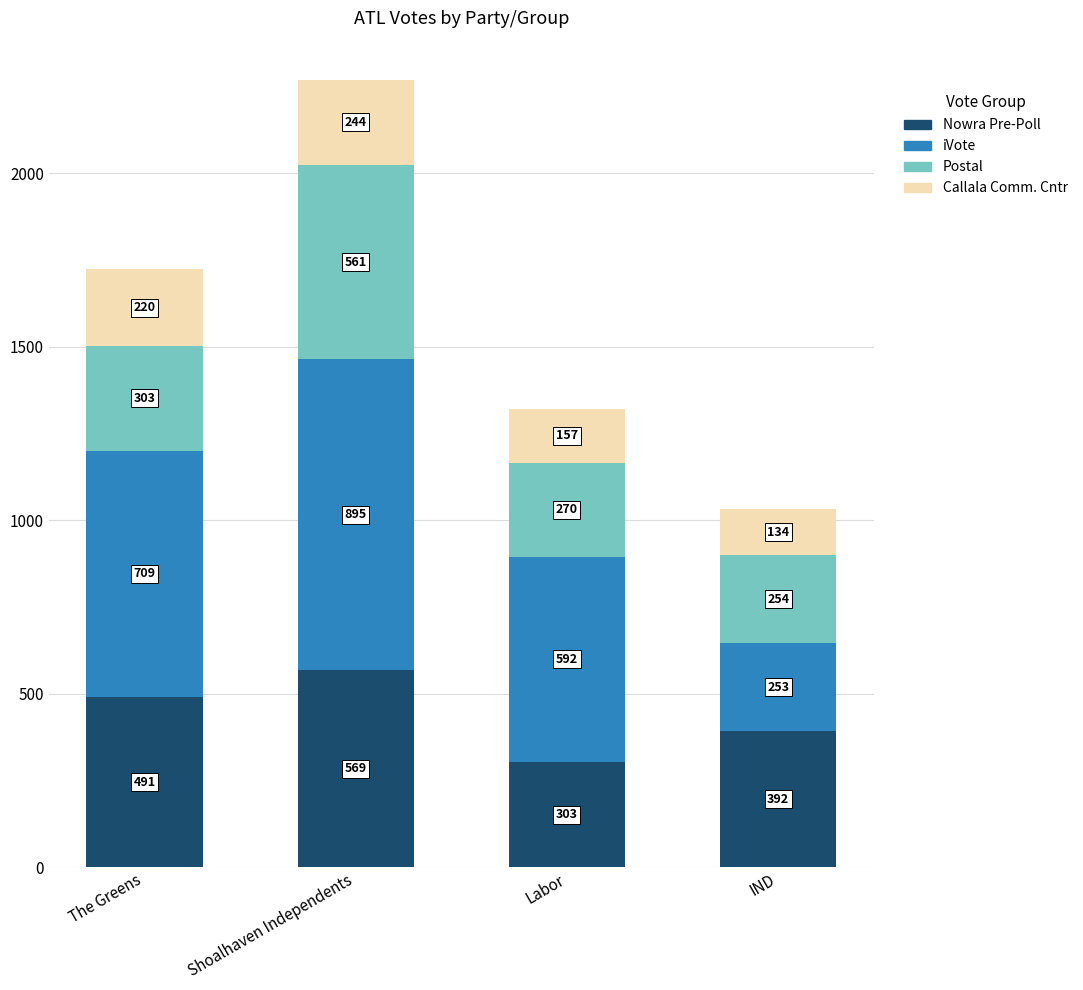

What is the difference between the second highest and minimum values in the Nowra Pre-Poll series?

188